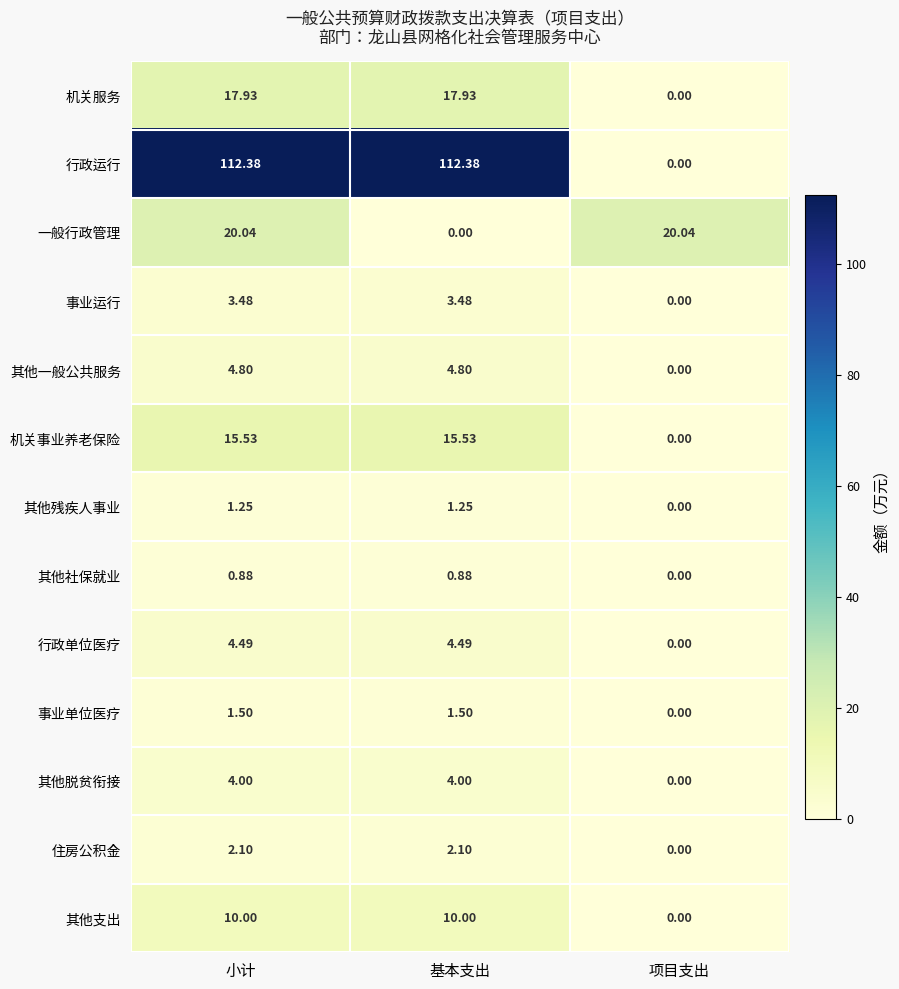

List the series in order of their peak value, lowest first.

其他社保就业, 其他残疾人事业, 事业单位医疗, 住房公积金, 事业运行, 其他脱贫衔接, 行政单位医疗, 其他一般公共服务, 其他支出, 机关事业养老保险, 机关服务, 一般行政管理, 行政运行